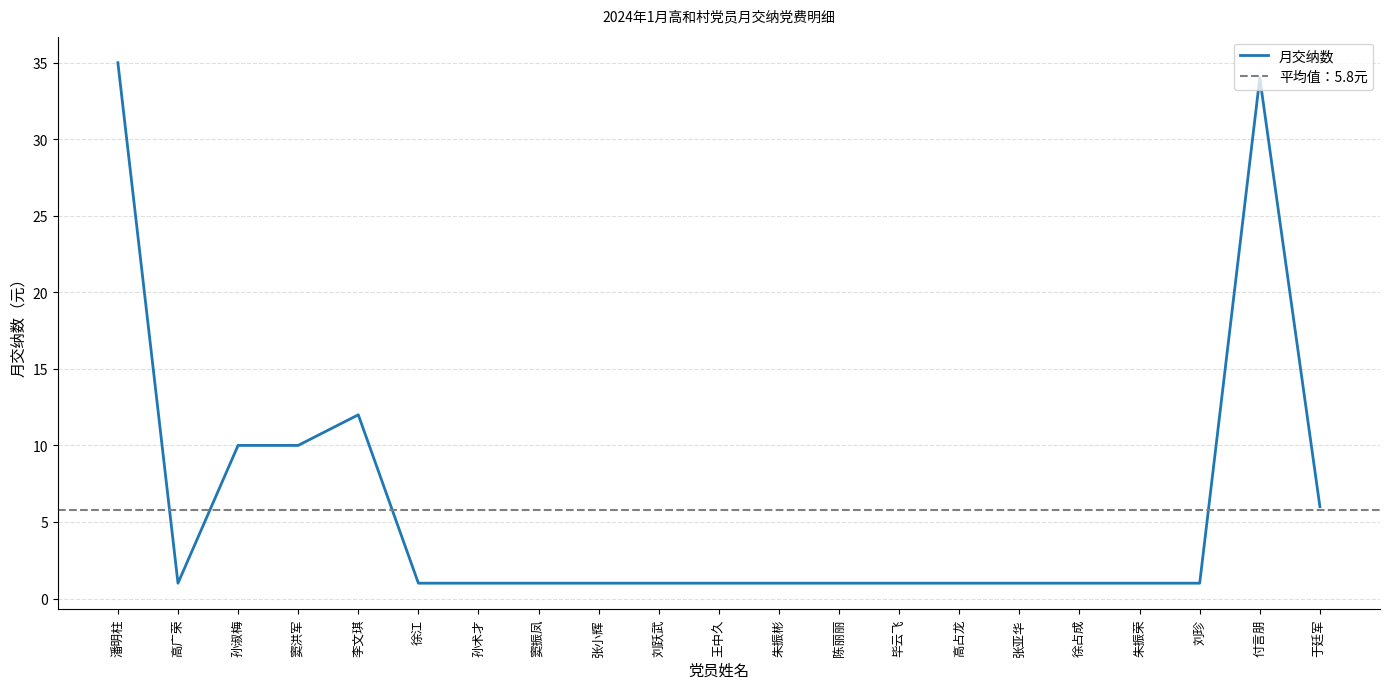

True or false: there are more than 0 points higher than both neighbors.

True